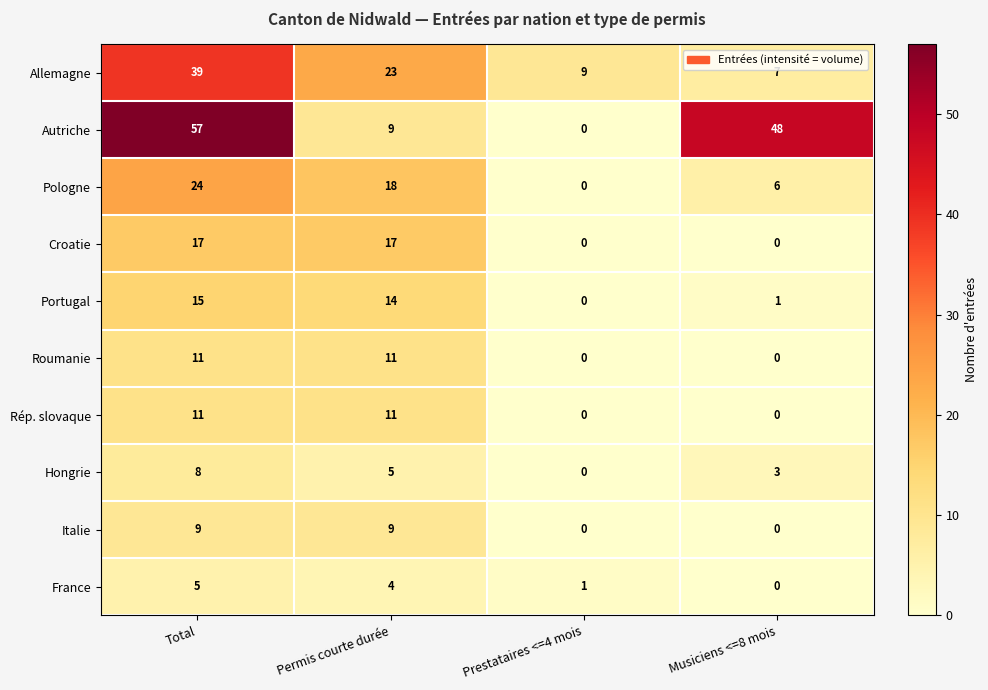

The Roumanie series shows 7 at Total. True or false?

False